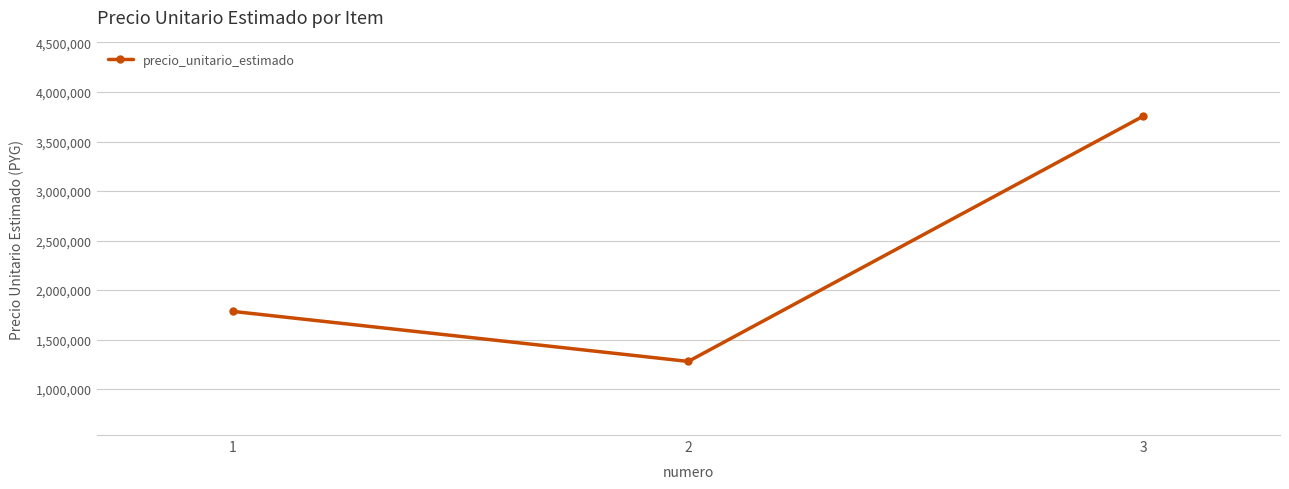

At which label is the value closest to 2518208?

1